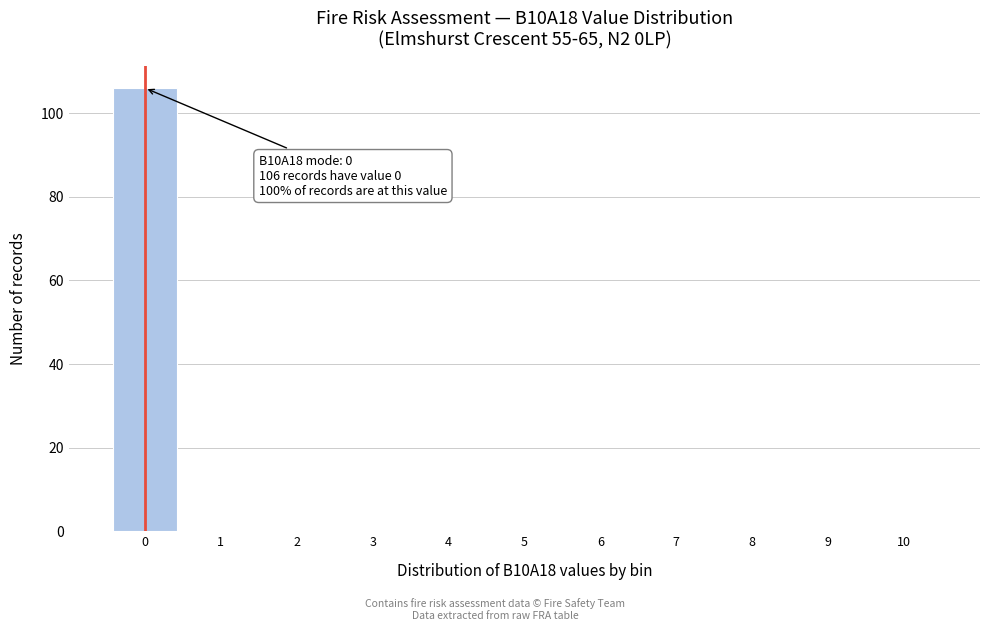

Which range on the x-axis has the tallest bar?

-0.5 to 0.5